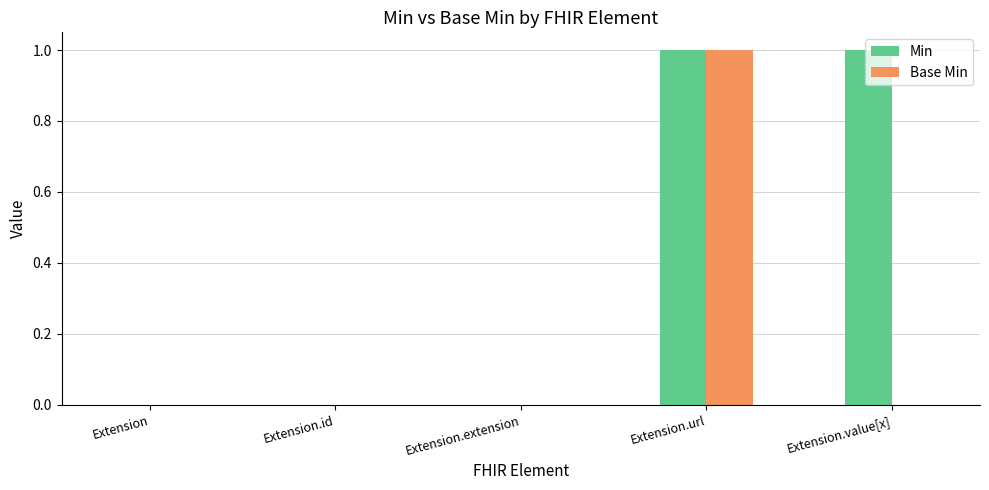

At which category is the sum across all series the highest?

Extension.url